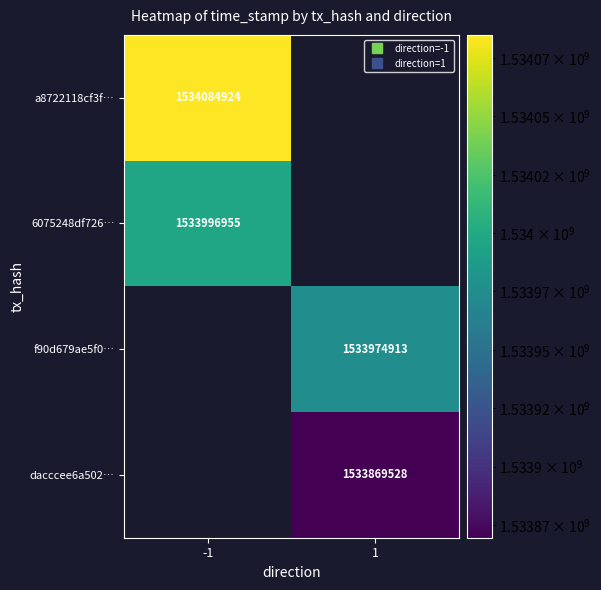

Is the value of a8722118cf3f… at 1 greater than the value of 6075248df726… at 1?

No